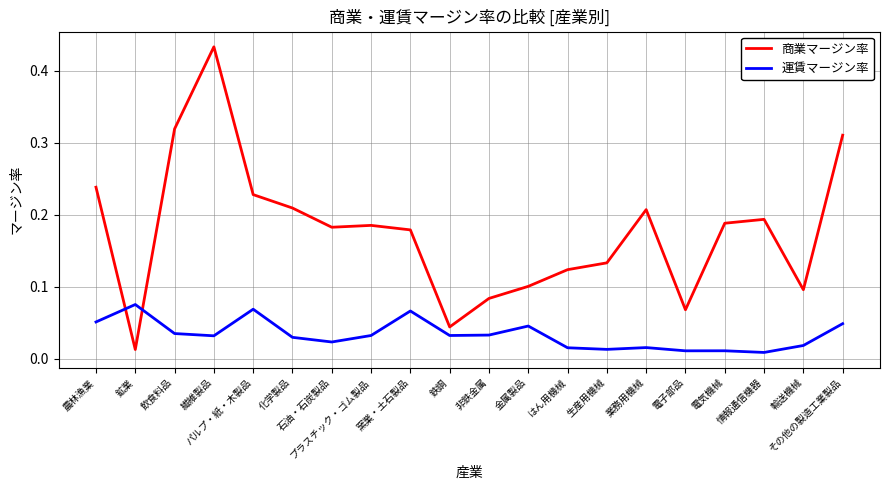

Rank the series by their average value, from highest to lowest.

商業マージン率, 運賃マージン率